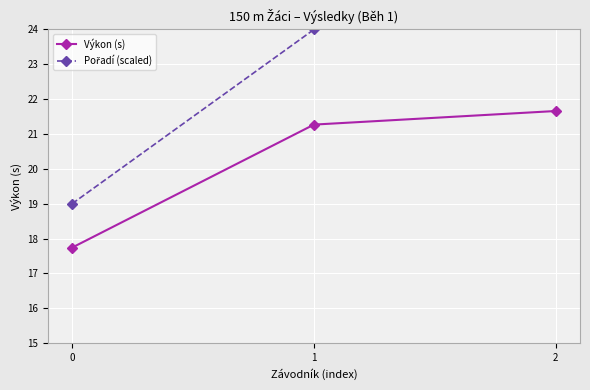

What are all the series names shown in the legend?

Výkon (s), Pořadí (scaled)